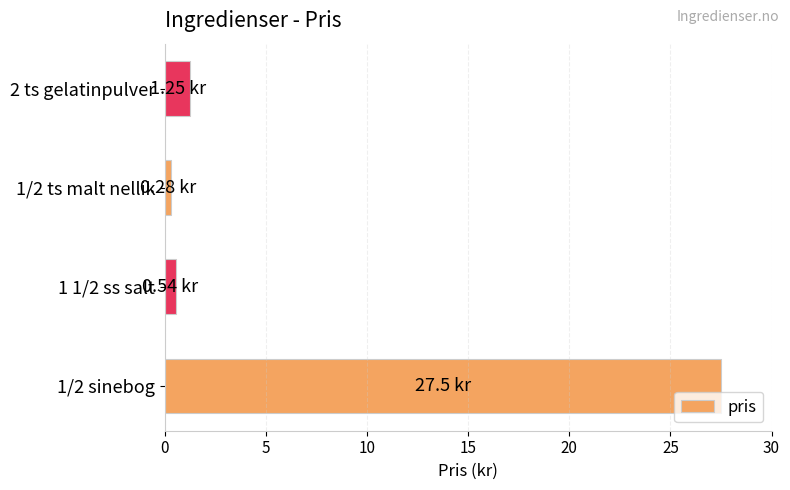

What is the average value?

7.4